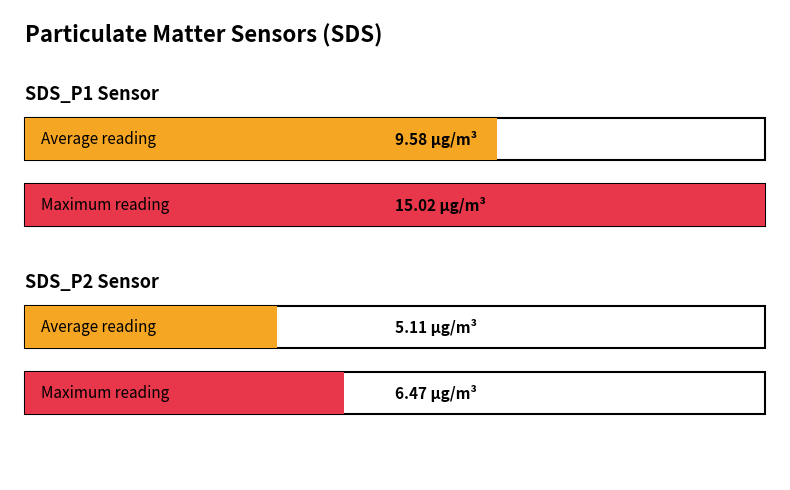

What is the maximum value for SDS_P2?

6.5